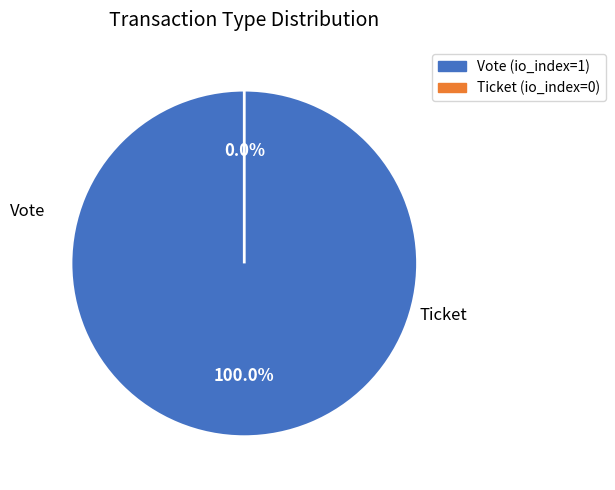

Is there any slice that represents more than half of the pie?

Yes